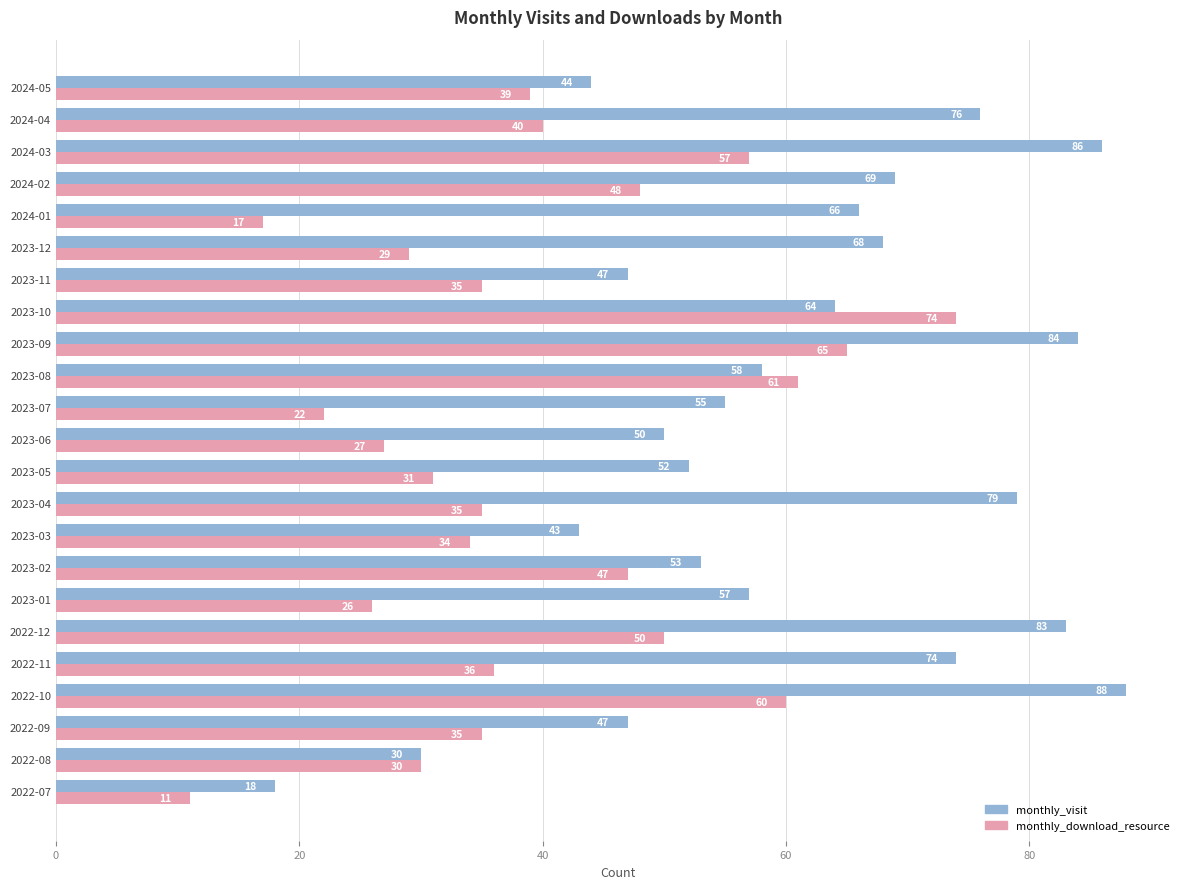

What is the minimum value for monthly_visit?

18